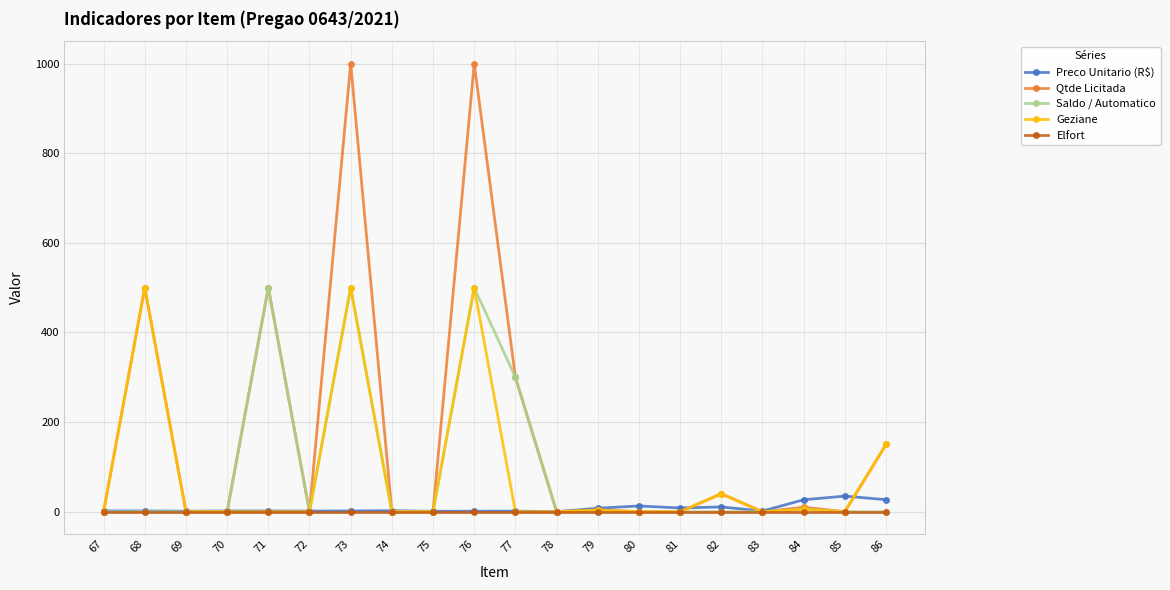

Where is Geziane nearest to the value 250?

86